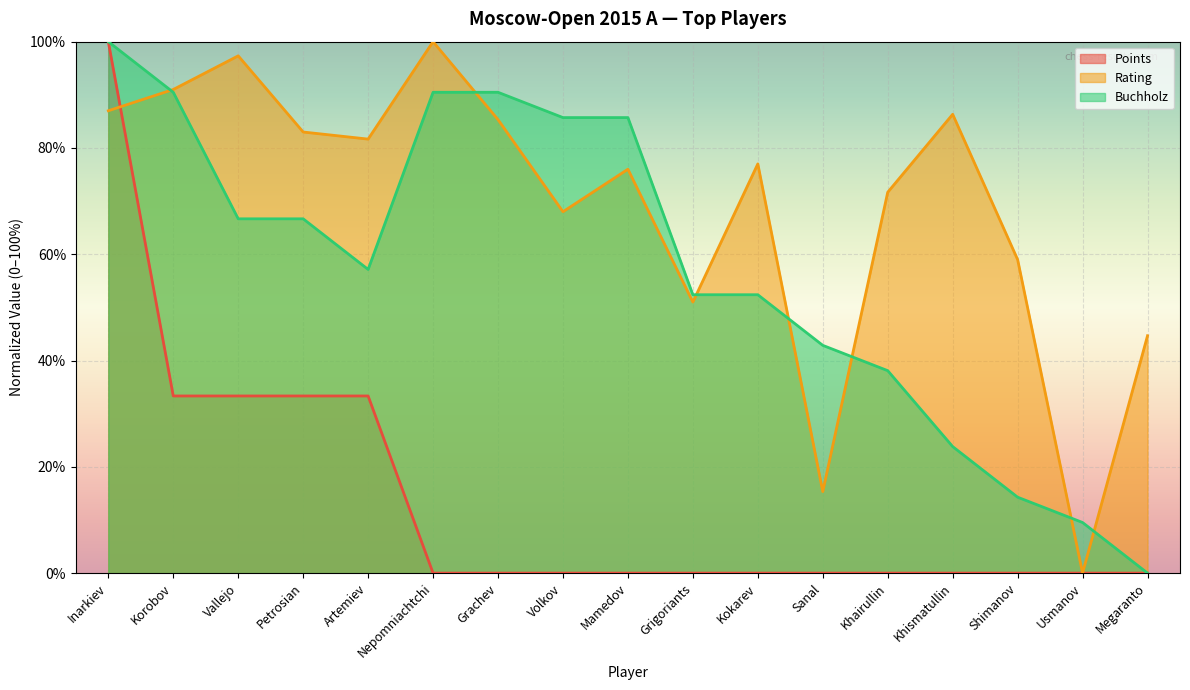

True or false: Buchholz has more than 0 interior local peaks.

False